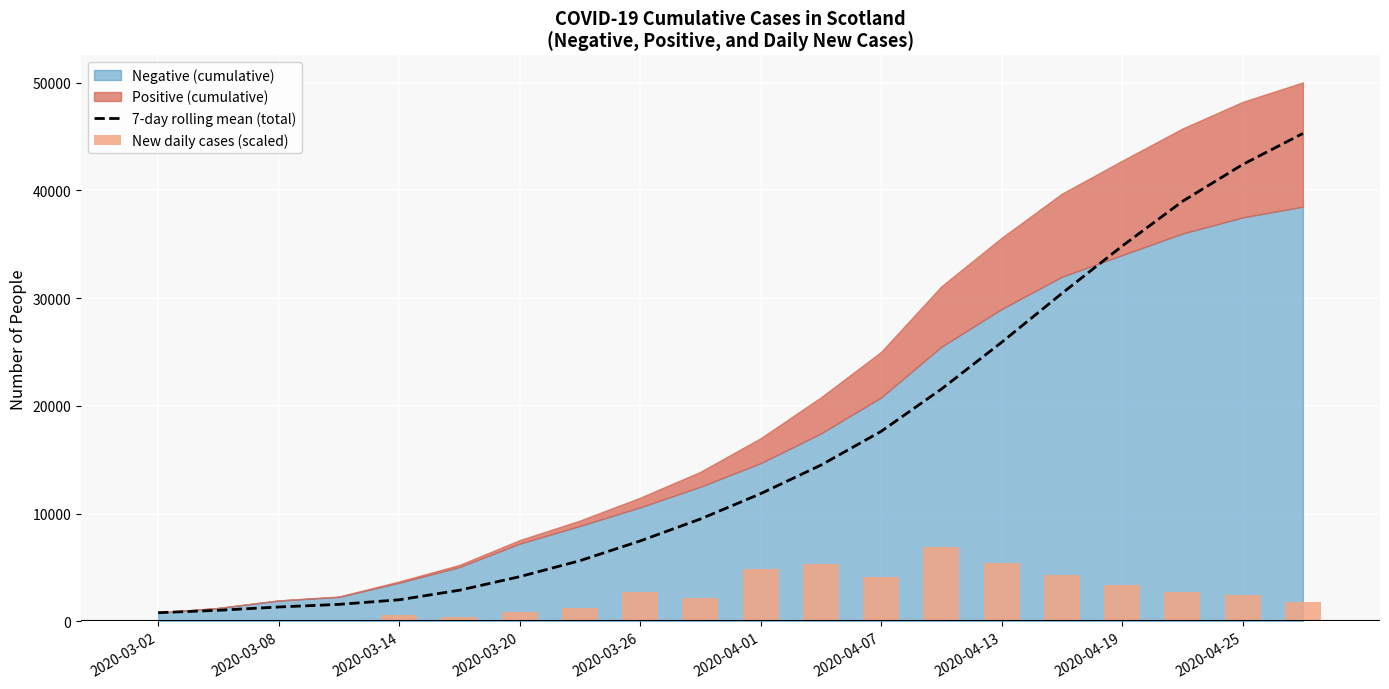

The value of 7-day rolling mean (total) at 2020-04-07 is 17640.6. True or false?

True